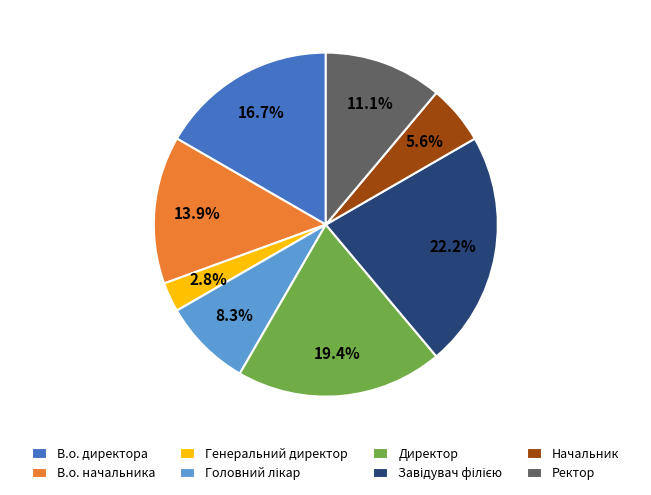

Combined, do Генеральний директор and В.о. директора account for over 50%?

No